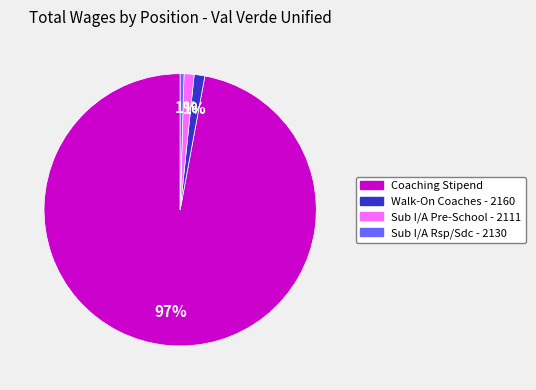

Count the number of slices in the pie.

4